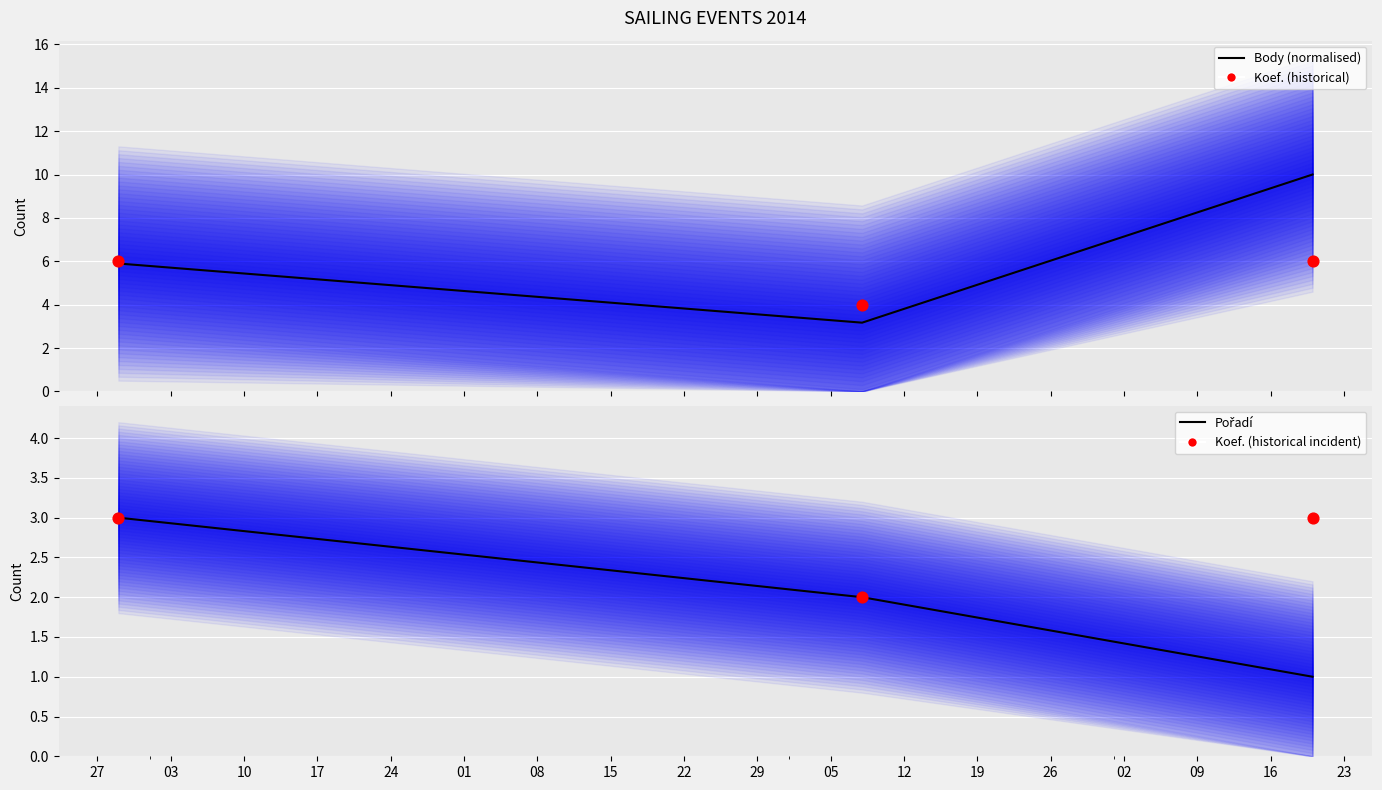

Which series has the widest spread of Y values?

Body (normalised)